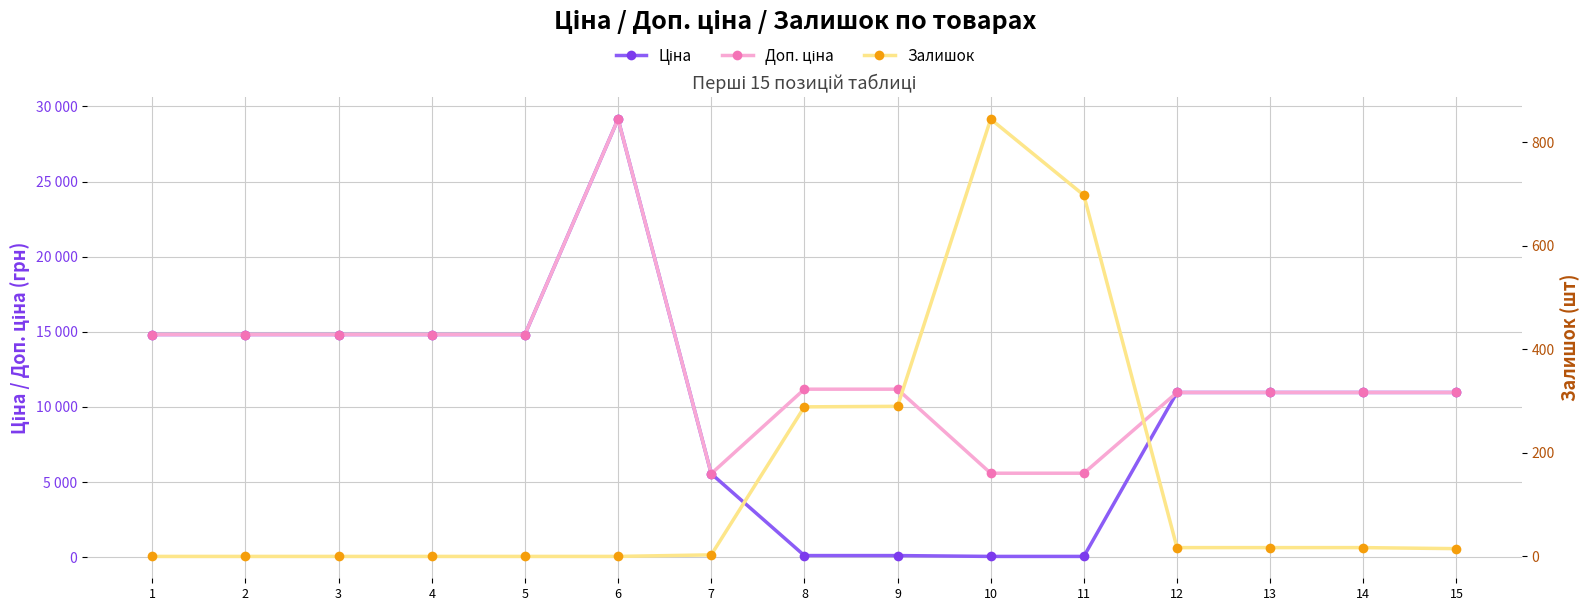

What is the value of the Доп. ціна point at the 14th from the left?

10964.4